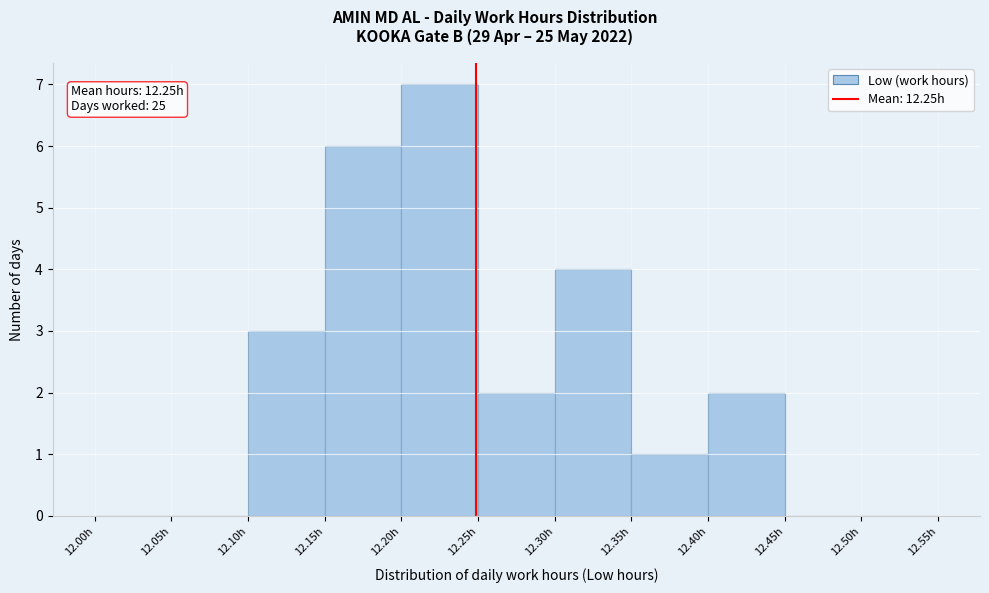

Over which range of the x-axis is the bar tallest?

12.20 to 12.25